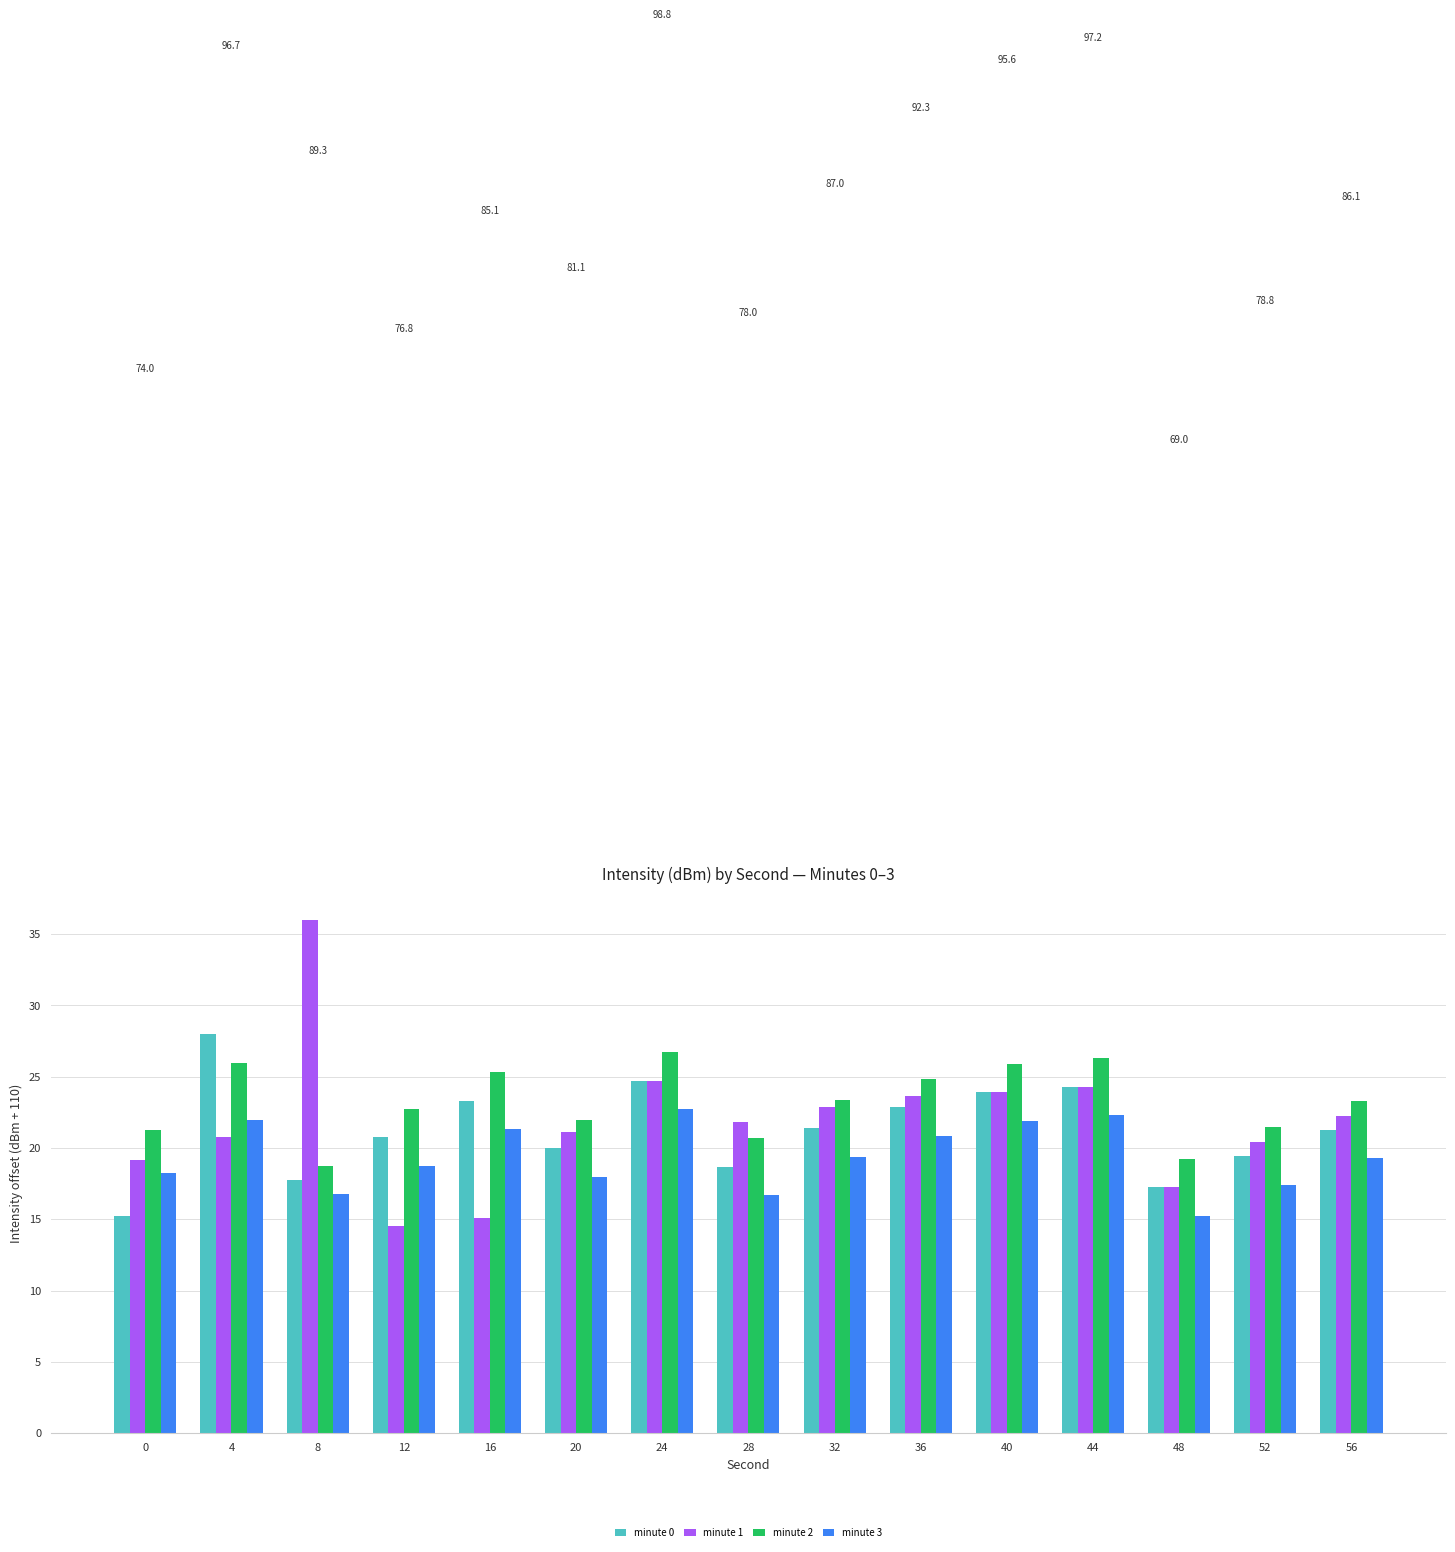

Is it true that minute 1 equals 8.7 at 16?

False